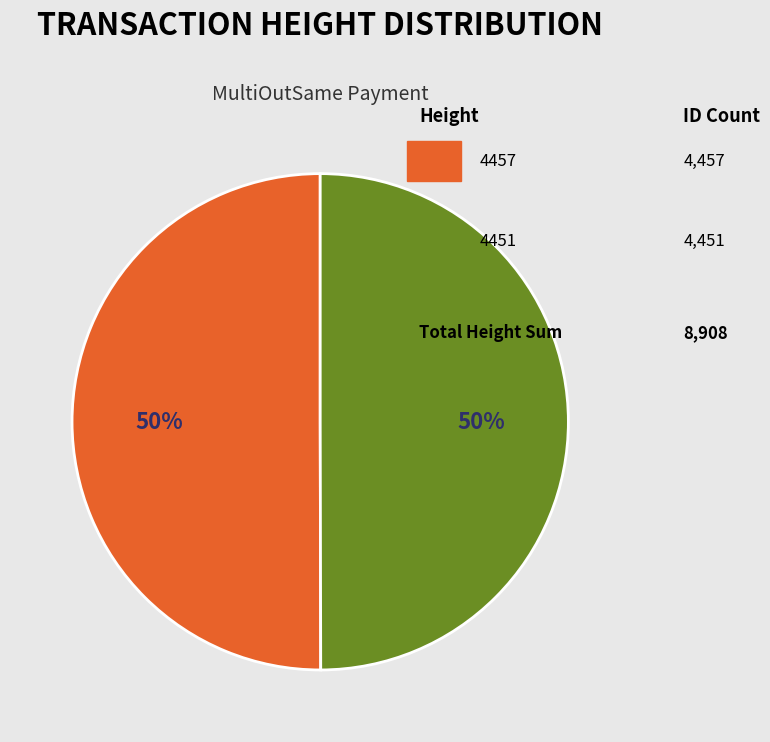

To the nearest percent, what is the average slice percentage?

50%